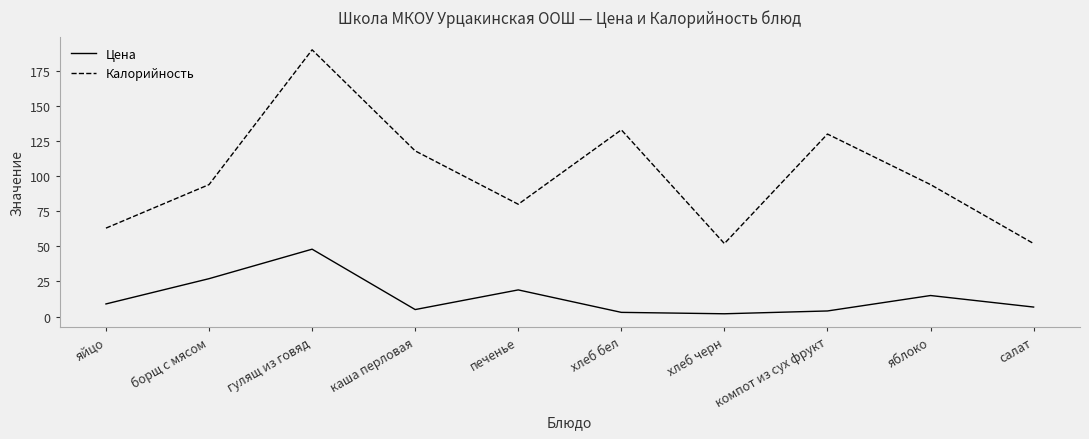

Rank the series at борщ с мясом from highest to lowest value.

Калорийность, Цена